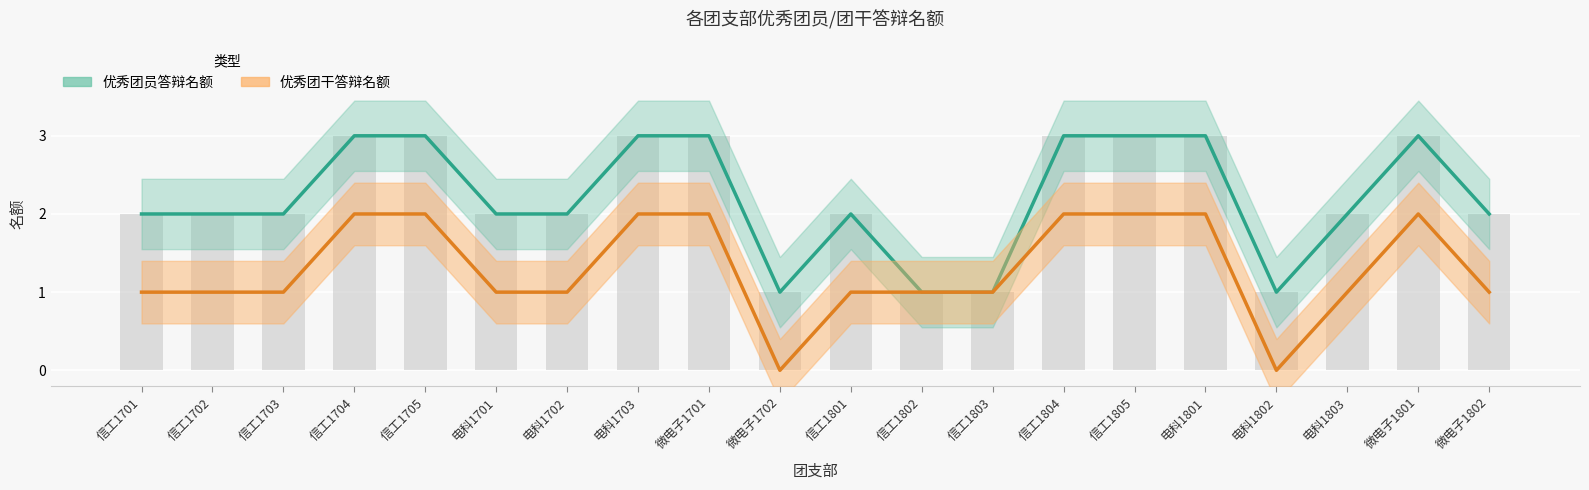

What is the difference between the maximum and minimum values in the 优秀团干答辩名额 series?

2